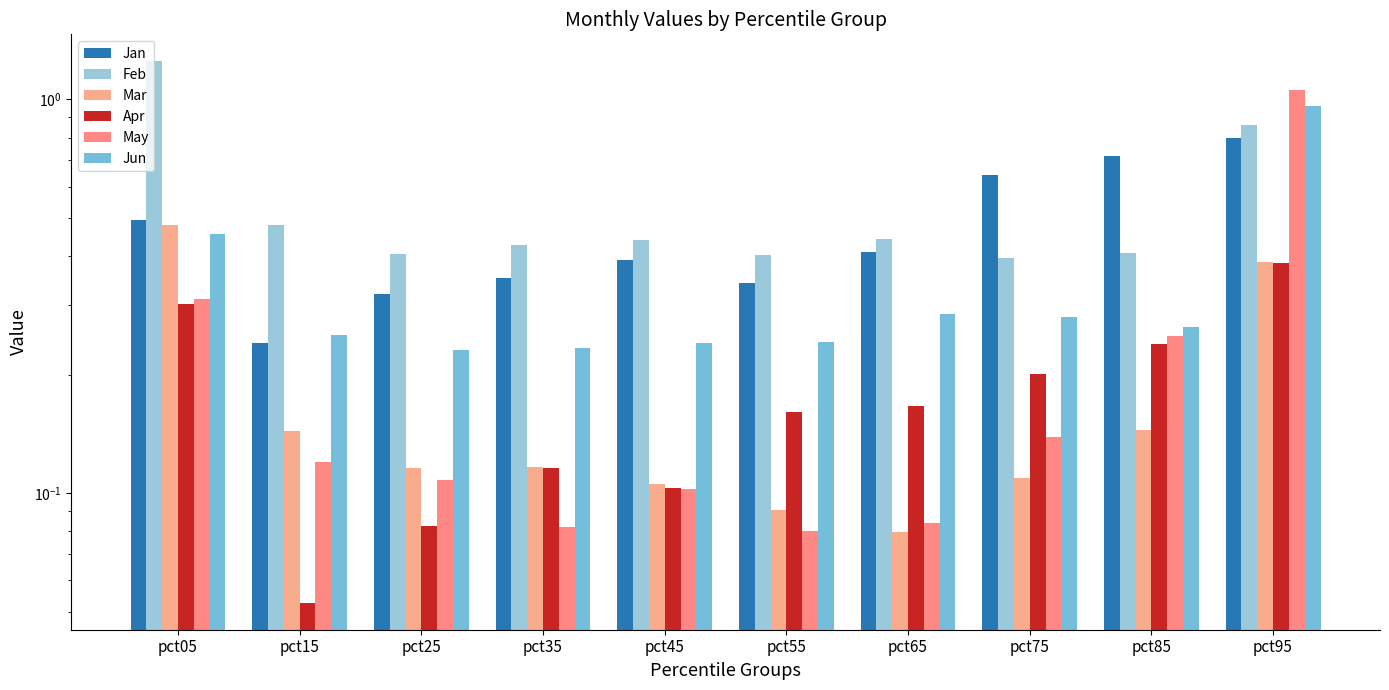

Rank the categories by May value from lowest to highest.

pct55, pct35, pct65, pct45, pct25, pct15, pct75, pct85, pct05, pct95